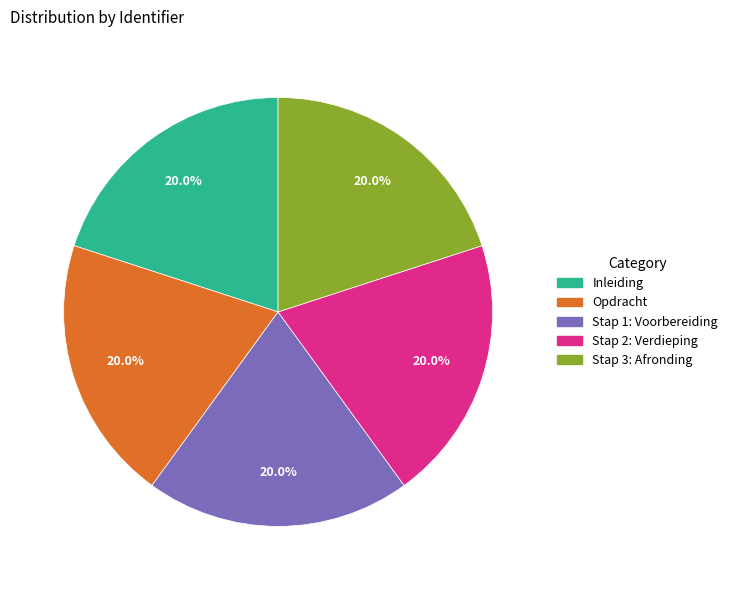

To the nearest percent, what percentage of the pie is Stap 2: Verdieping?

20%